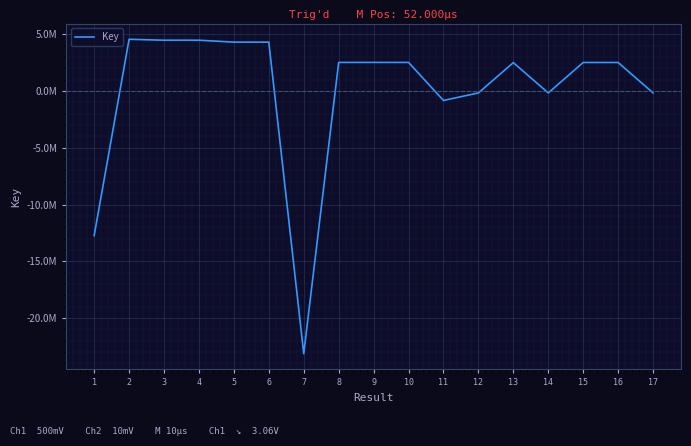

Does the chart have visible grid lines?

Yes